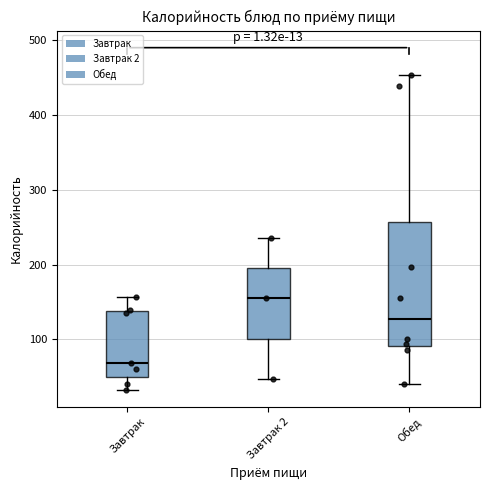

Which box's median line is the lowest?

Завтрак